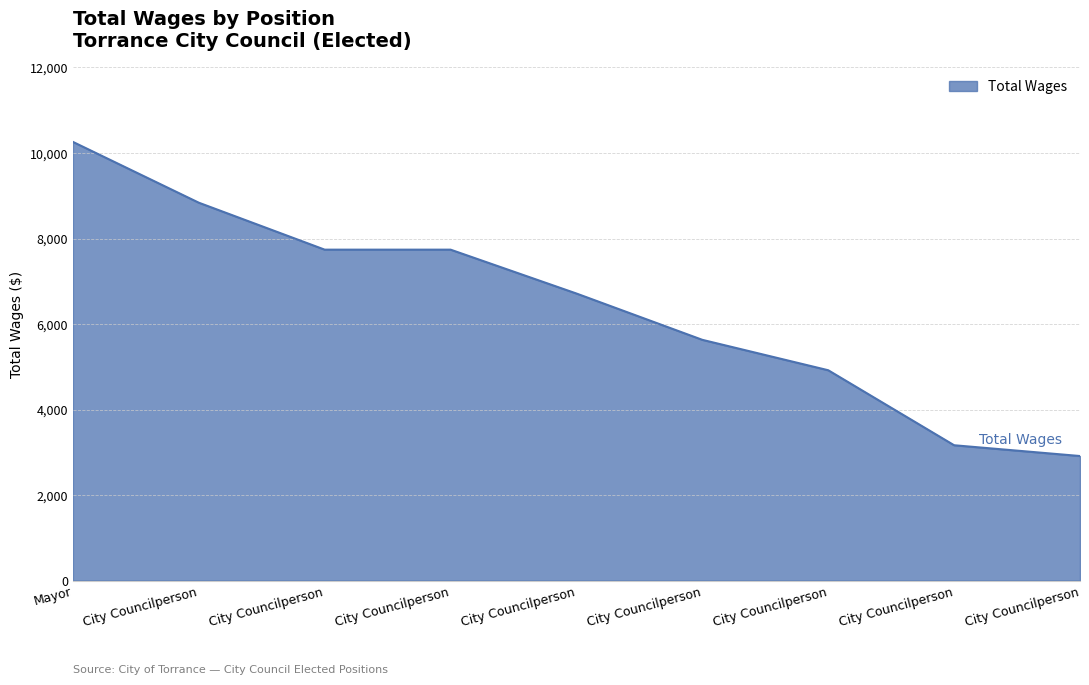

Does the chart have visible grid lines?

Yes